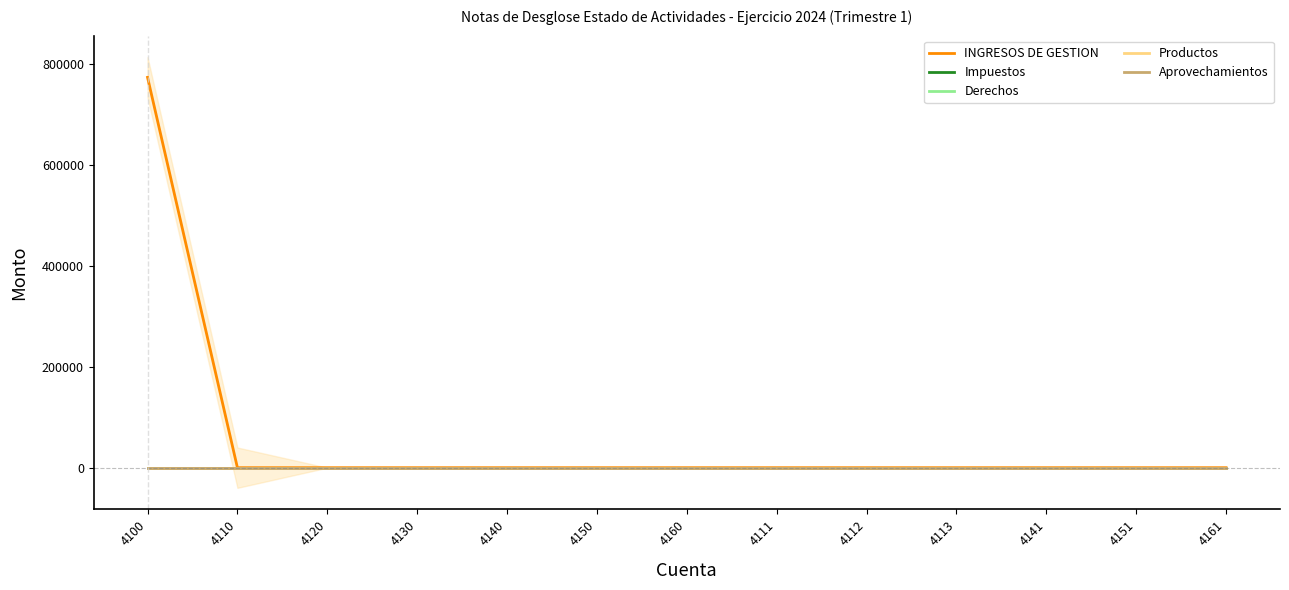

How many positive values does the INGRESOS DE GESTION series have?

1